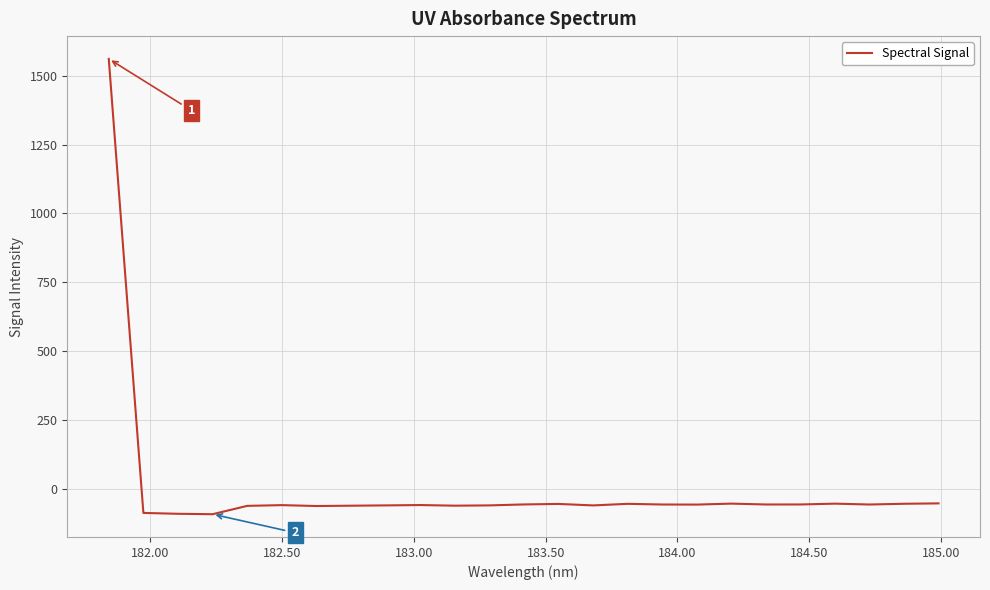

What is the greatest value displayed?

1561.2